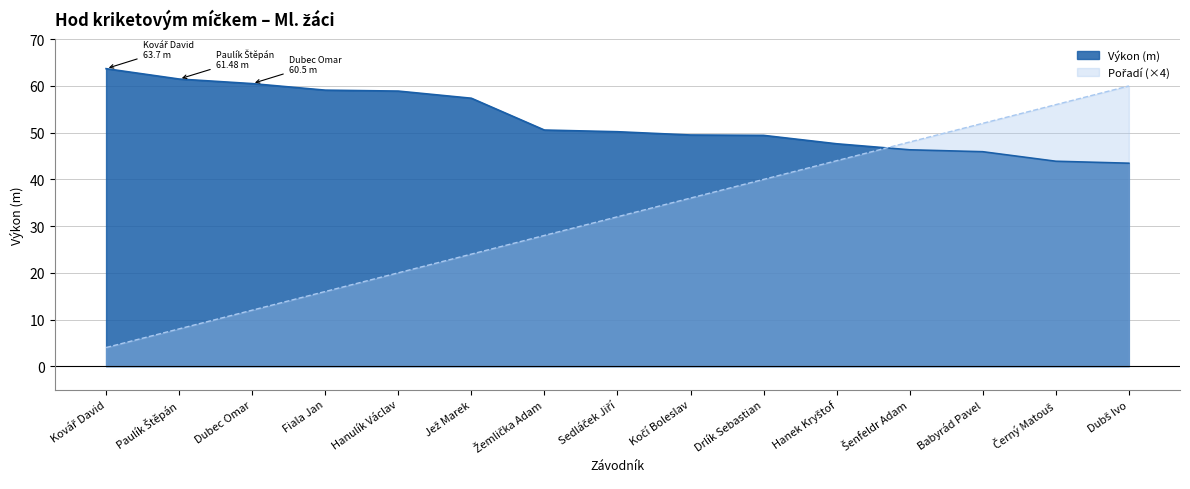

At which category is the sum across all series the highest?

Dubš Ivo